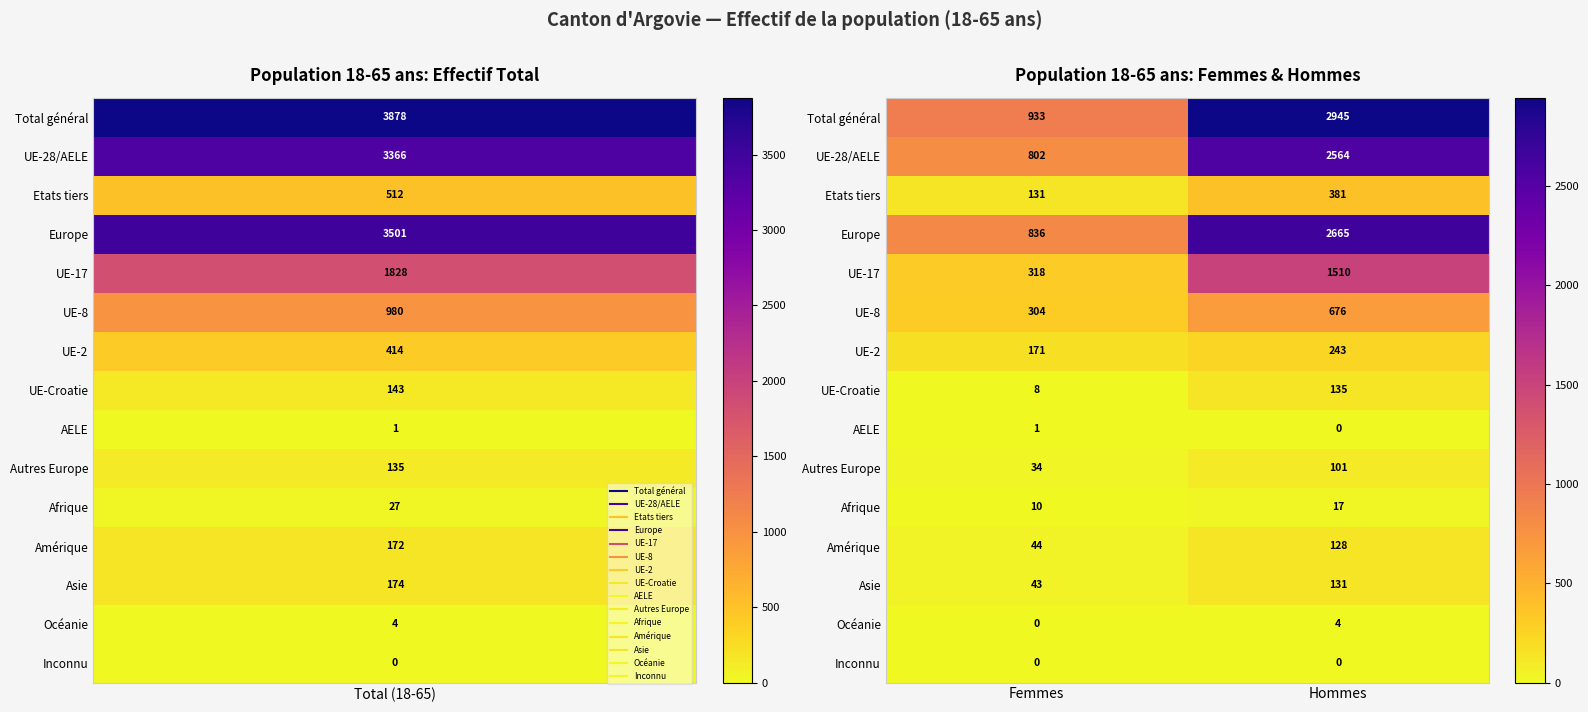

What is the lowest value of the Europe series?

836